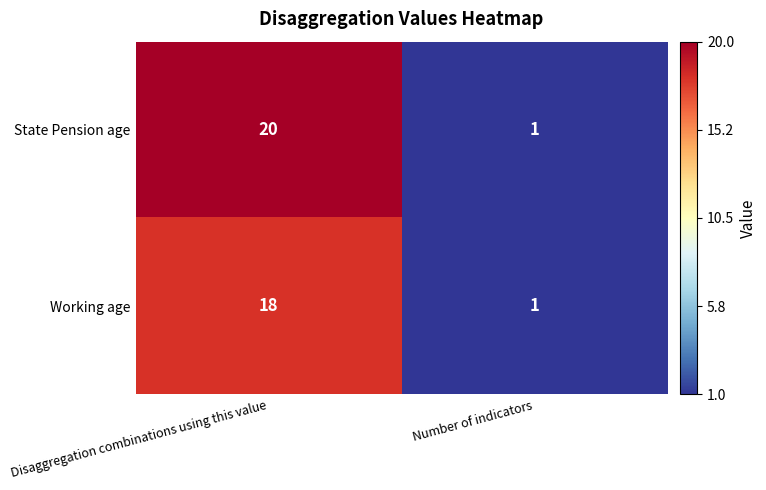

Rank the series by their maximum value, from highest to lowest.

State Pension age, Working age